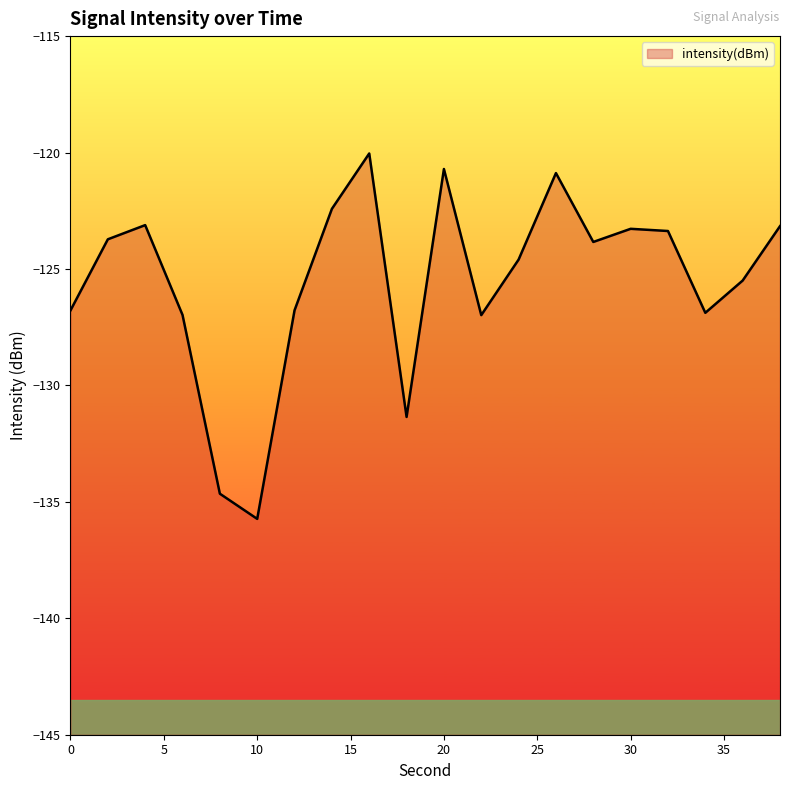

Where is the first local maximum?

4